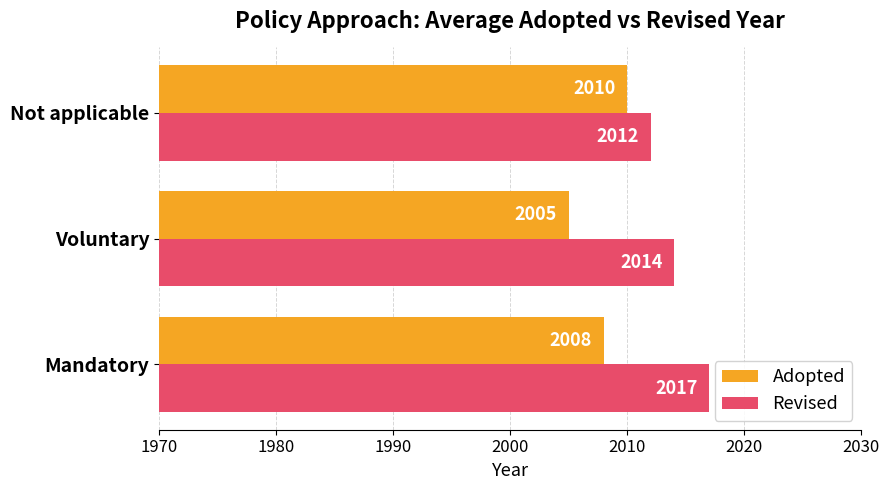

What is the greatest value displayed?

2017